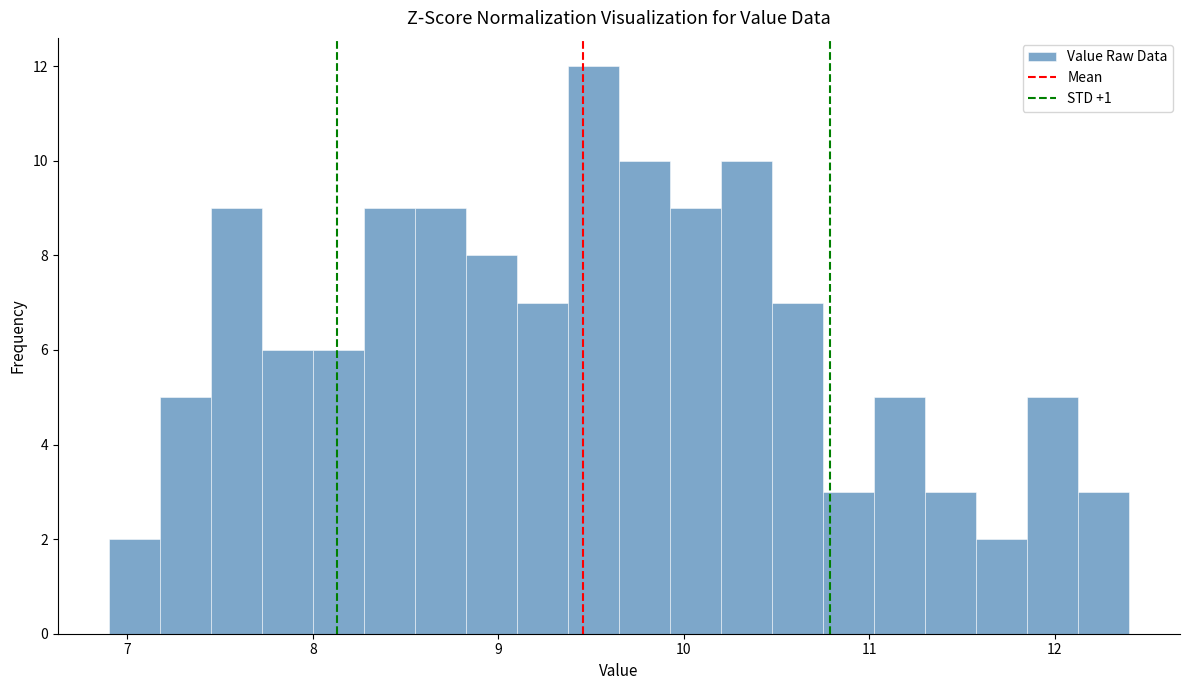

Read against the x-axis, roughly where is the centre of the tallest bar?

9.5